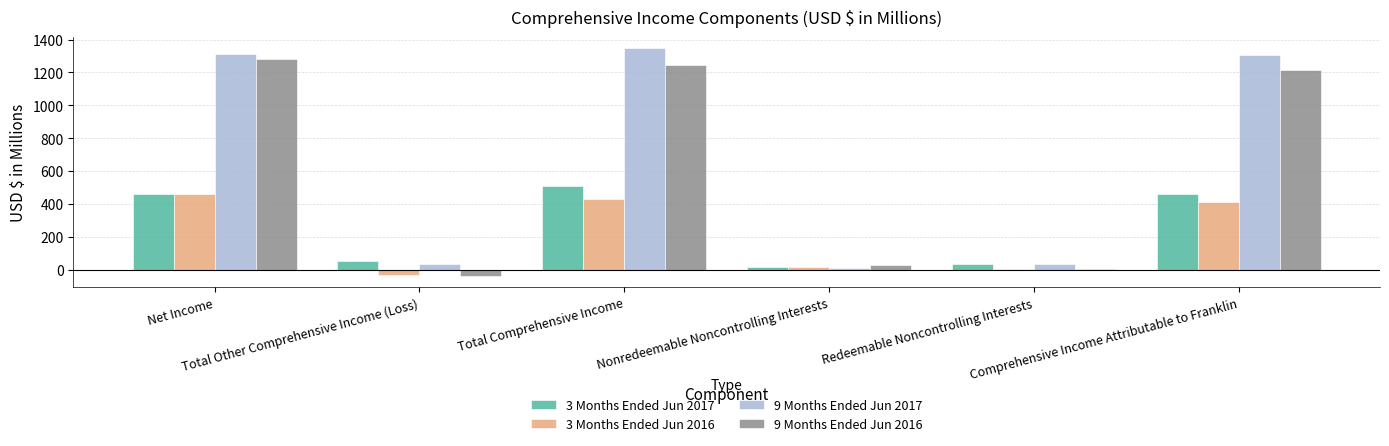

What is the difference between the 9 Months Ended Jun 2017 values at Comprehensive Income Attributable to Franklin and Nonredeemable Noncontrolling Interests?

1296.4